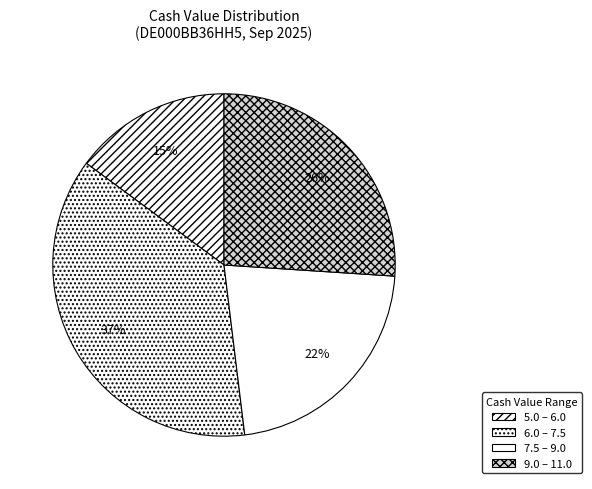

Count the number of slices in the pie.

4